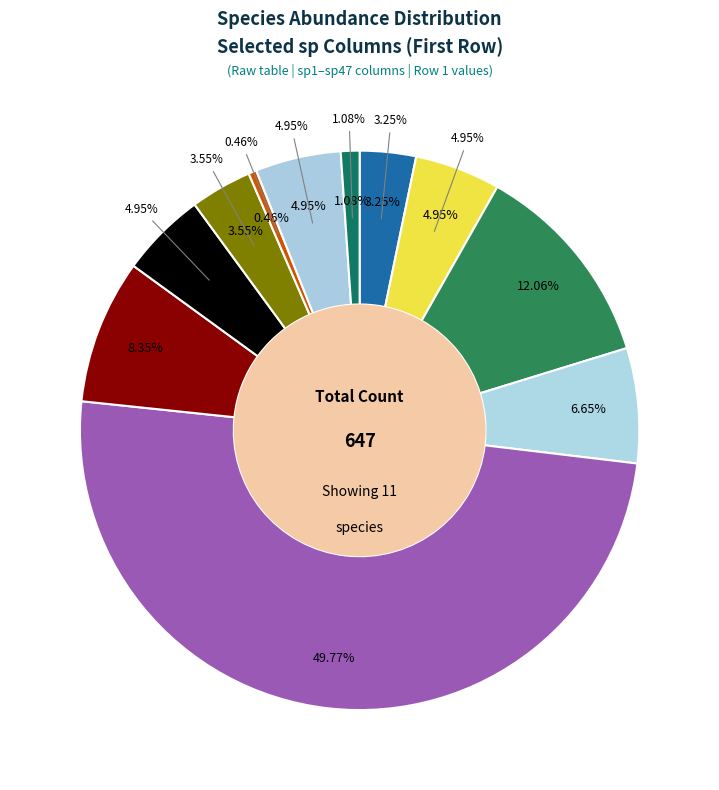

The sp24 slice represents 8% of the pie. True or false?

True